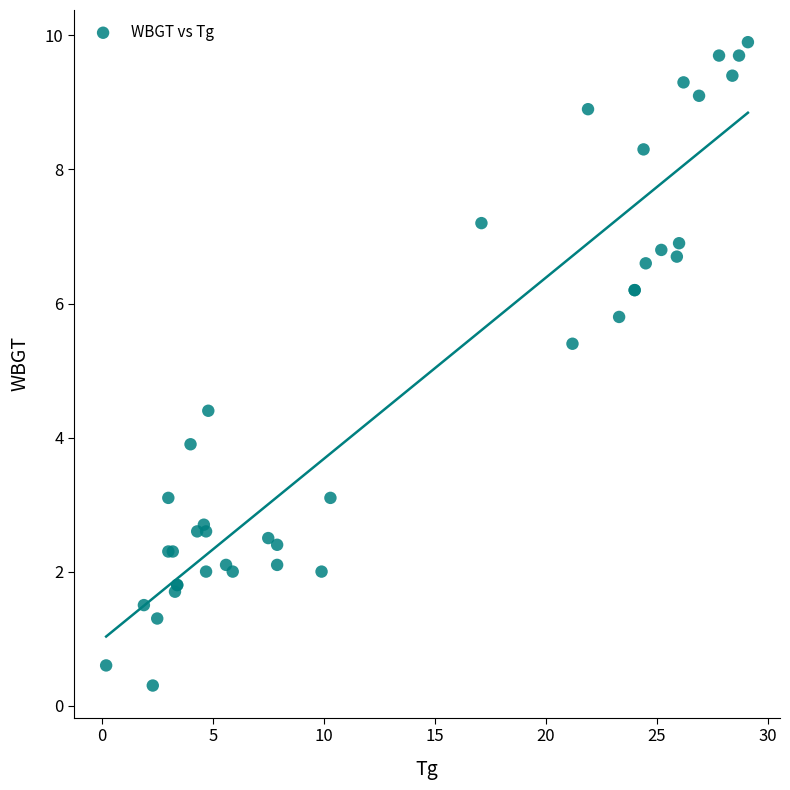

What Y value in the scatter plot is closest to 5?

5.4